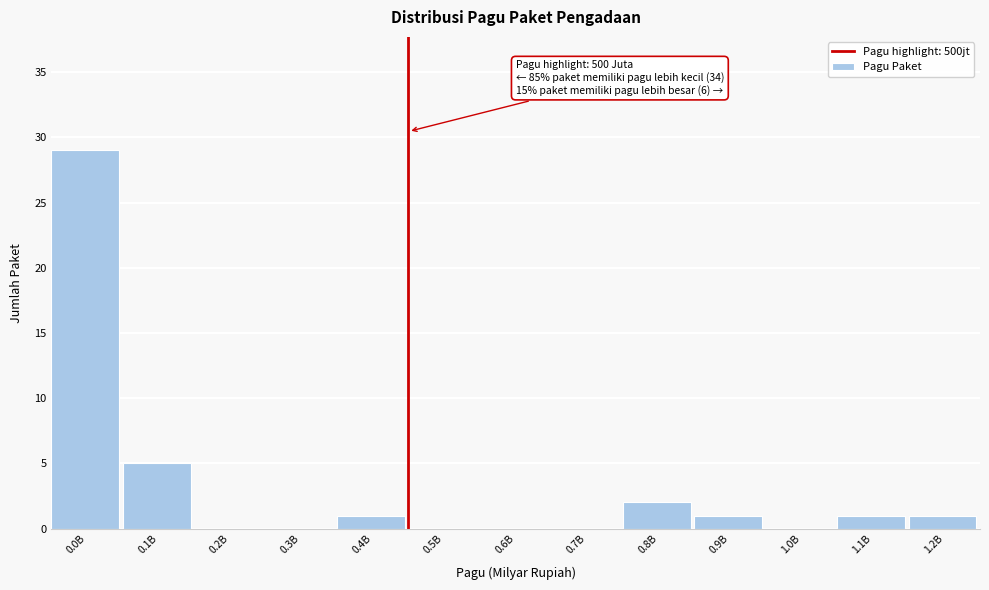

Reading left to right, list all the values displayed in this chart.

0.0B=29	0.1B=5	0.2B=0	0.3B=0	0.4B=1	0.5B=0	0.6B=0	0.7B=0	0.8B=2	0.9B=1	1.0B=0	1.1B=1	1.2B=1